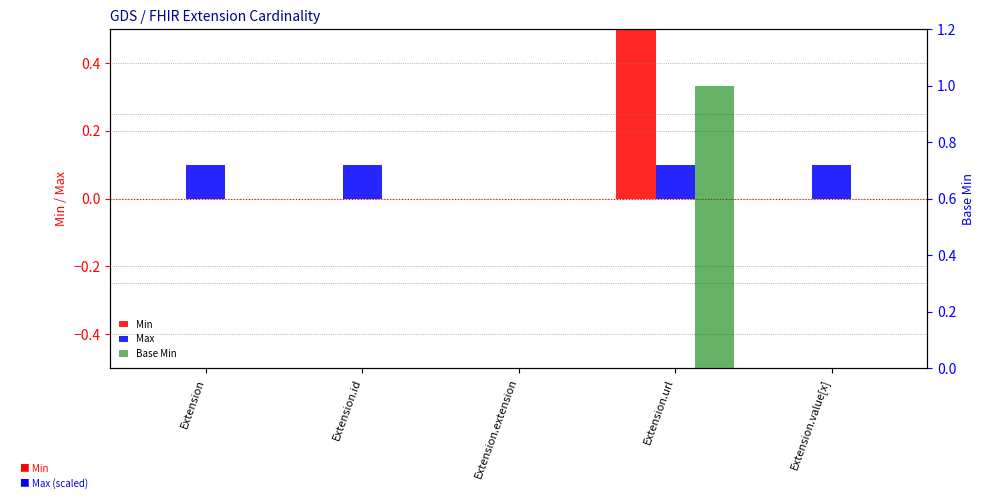

Reading right to left, list all the values displayed in this chart.

Min: Extension.value[x]=0.0	Extension.url=1.0	Extension.extension=0.0	Extension.id=0.0	Extension=0.0
Max: Extension.value[x]=0.1	Extension.url=0.1	Extension.extension=0.0	Extension.id=0.1	Extension=0.1
Base Min: Extension.value[x]=0.0	Extension.url=1.0	Extension.extension=0.0	Extension.id=0.0	Extension=0.0